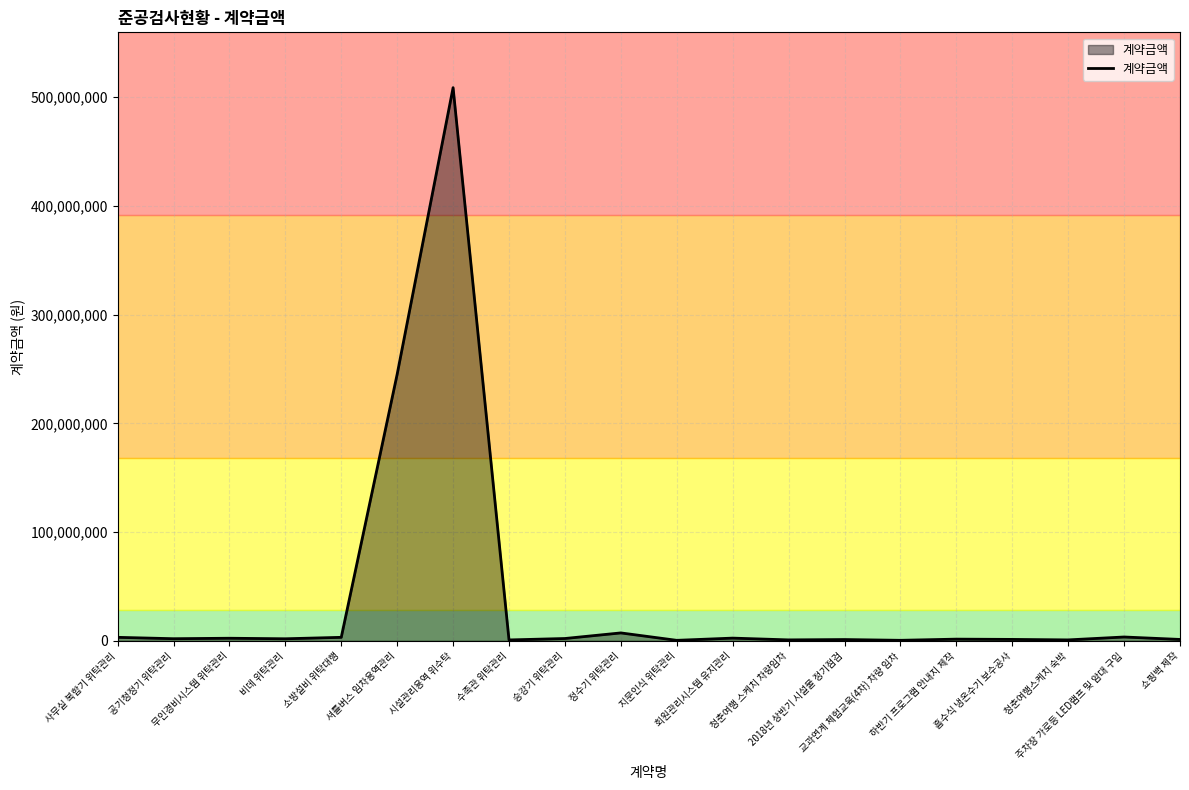

What is the maximum value shown in the chart?

508800000